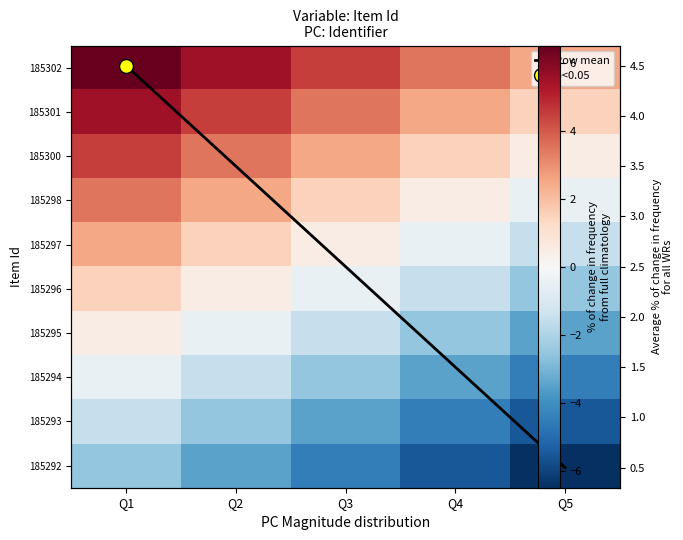

Count the number of categories in the chart.

5